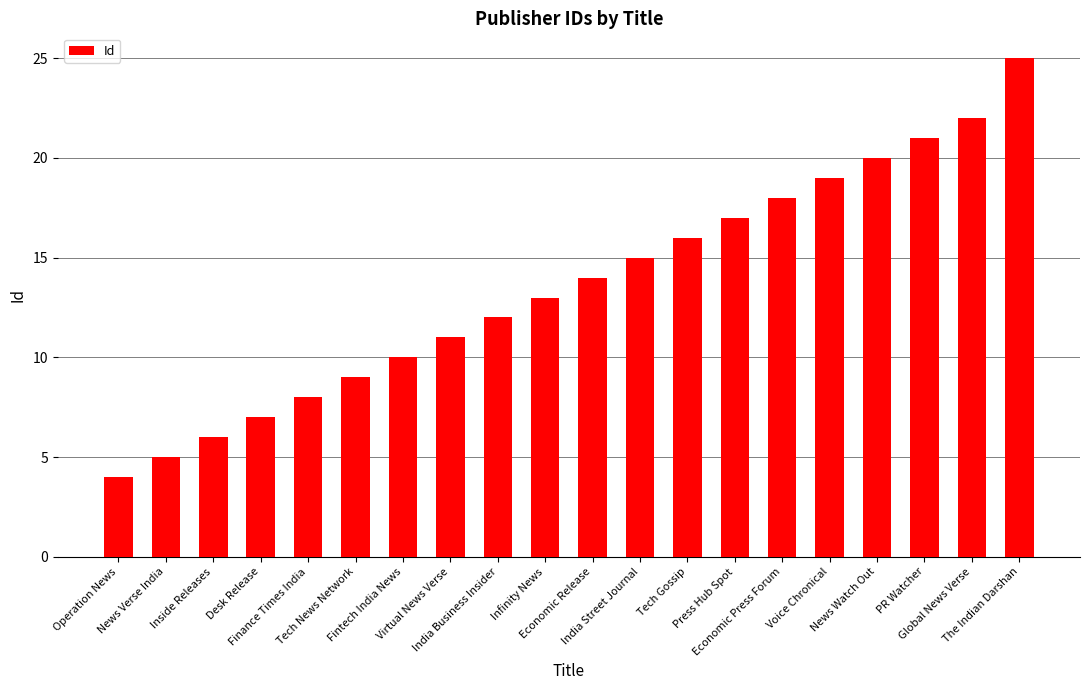

List the labels in order of value, largest first.

The Indian Darshan, Global News Verse, PR Watcher, News Watch Out, Voice Chronical, Economic Press Forum, Press Hub Spot, Tech Gossip, India Street Journal, Economic Release, Infinity News, India Business Insider, Virtual News Verse, Fintech India News, Tech News Network, Finance Times India, Desk Release, Inside Releases, News Verse India, Operation News